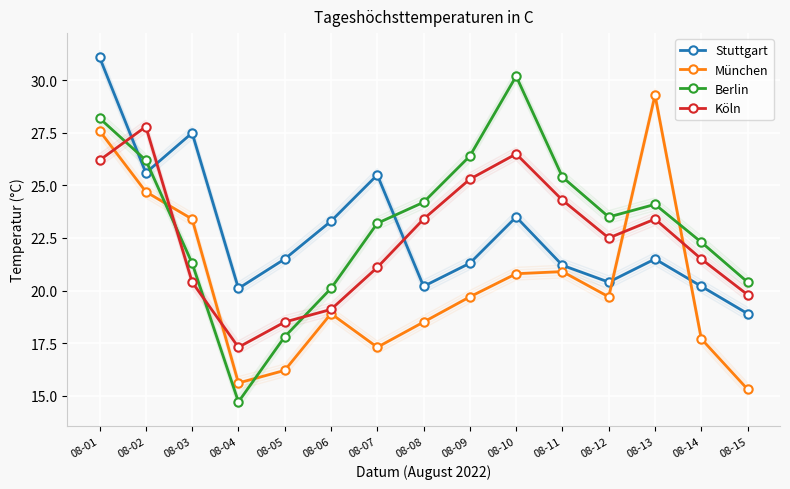

Is this an area chart (filled region under the line)?

No